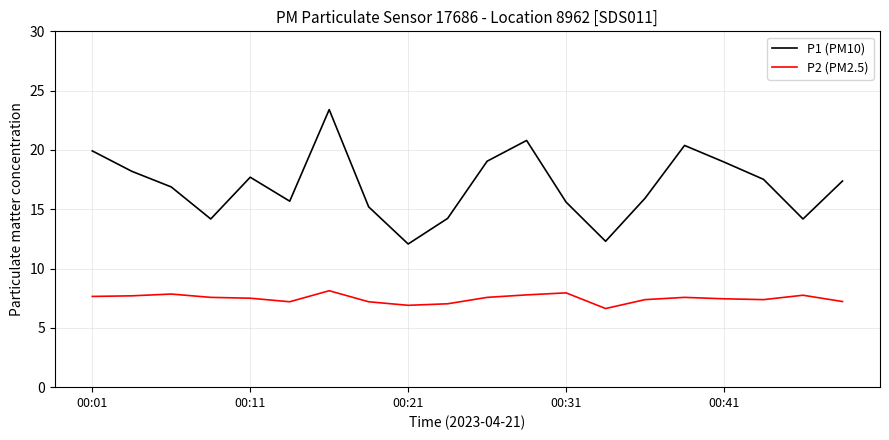

Which series has the largest total across all categories?

P1 (PM10)